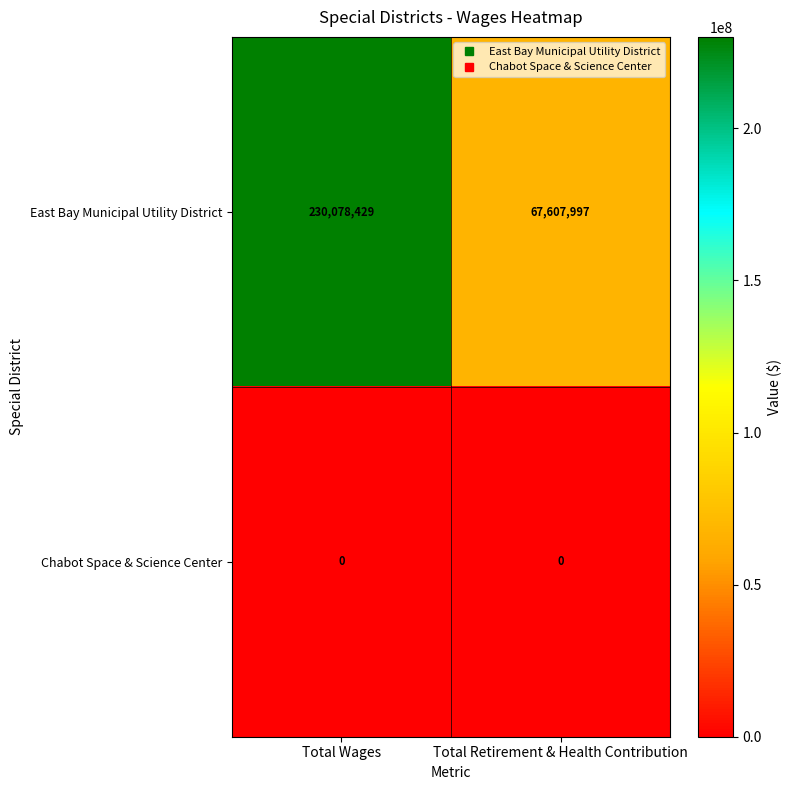

How many distinct data groups are displayed?

2